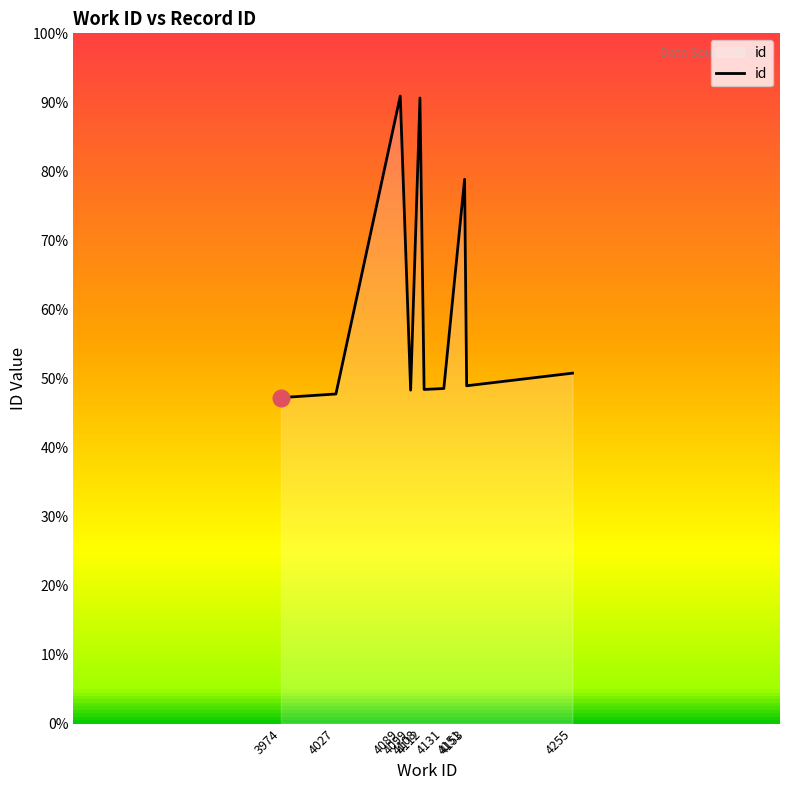

How many interior local peaks (higher than both neighbors) does the data have?

3